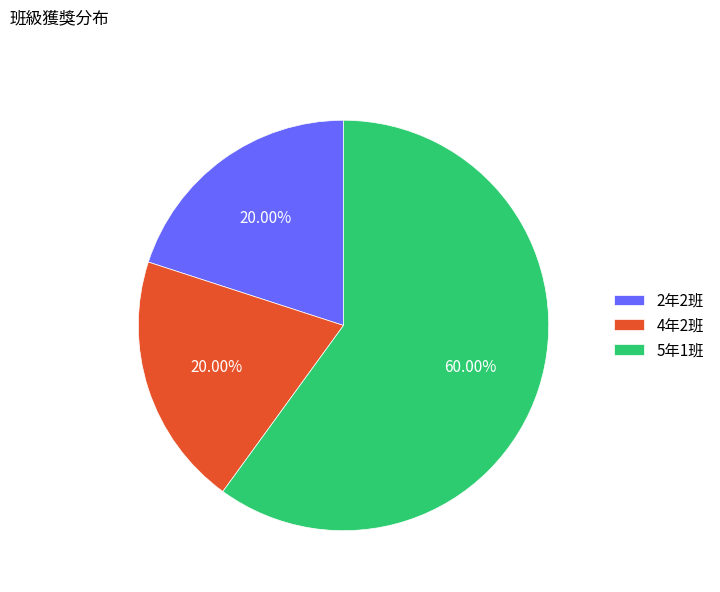

How much of the chart is everything except 2年2班?

80.0%